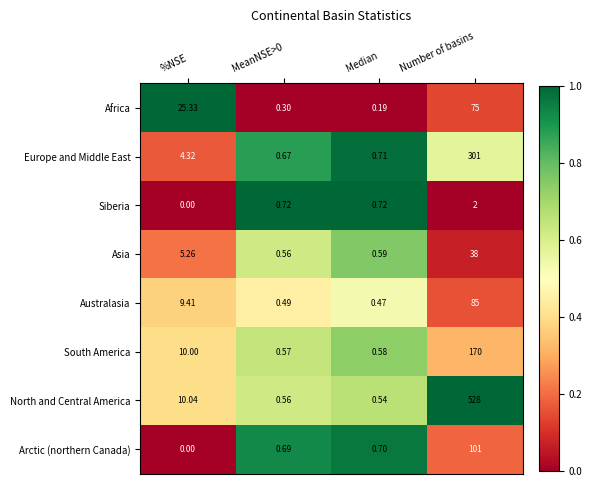

Is the value of Arctic (northern Canada) at Number of basins greater than the value of Africa at MeanNSE>0?

Yes